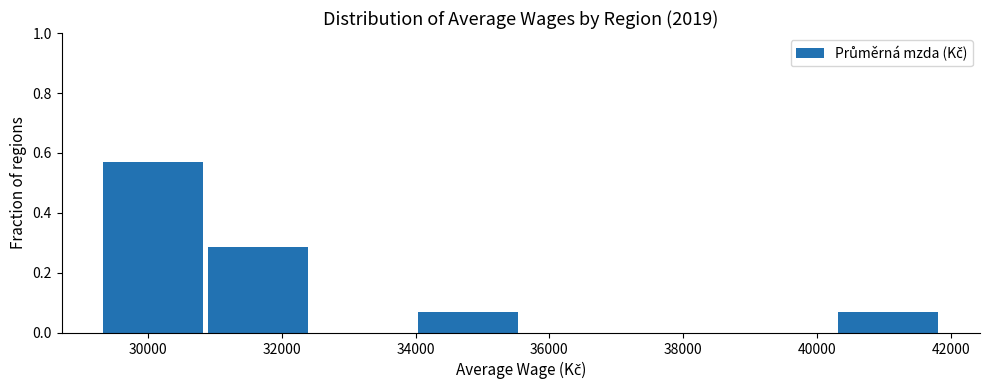

Reading left to right, transcribe this chart: for each bar, give the range it covers on the x-axis and its height. Neither the bar edges nor the heights are printed on the chart, so give them approximately, as read against the axes.

29400 to 31000: 0.58
31000 to 32400: 0.28
32400 to 34000: 0
34000 to 35600: 0.08
35600 to 37200: 0
37200 to 38800: 0
38800 to 40400: 0
40400 to 41800: 0.08